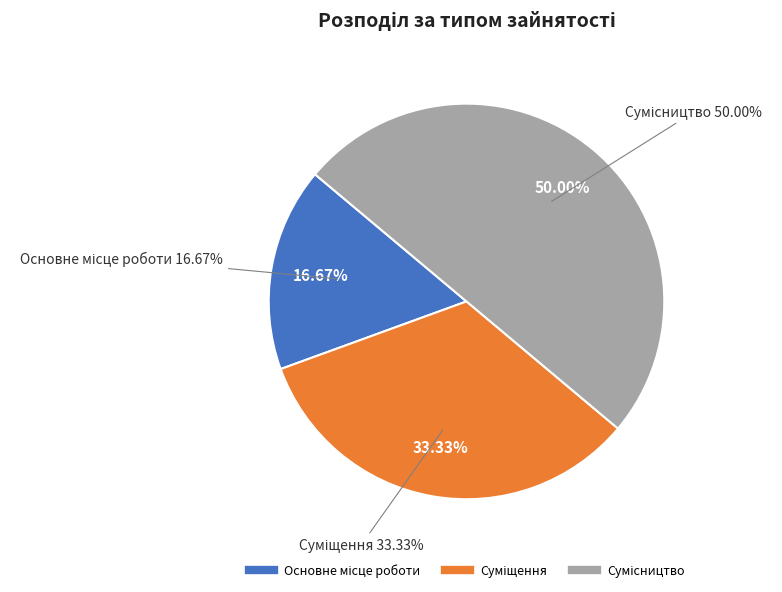

What is the change in value from Основне місце роботи to Сумісництво?

+2